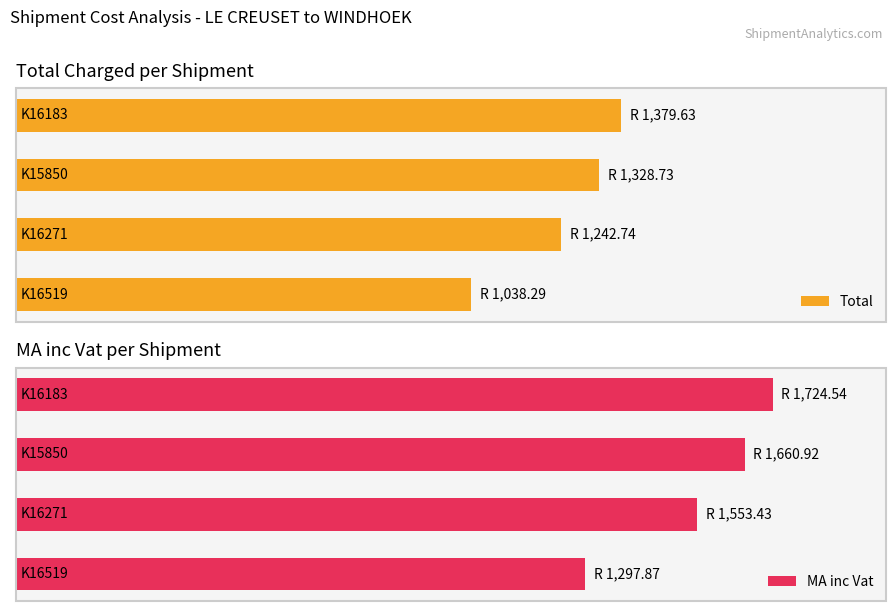

How many groups of bars are there?

4